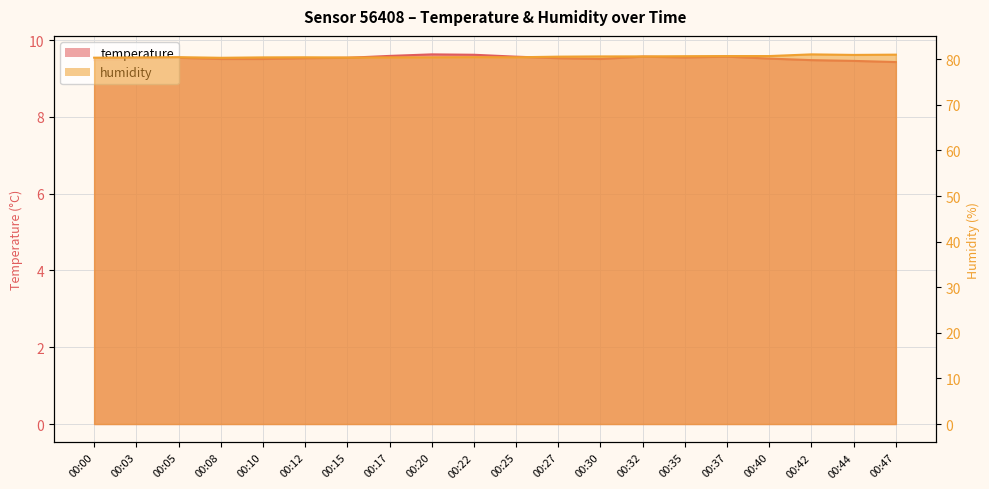

How many lines are shown in the chart?

2